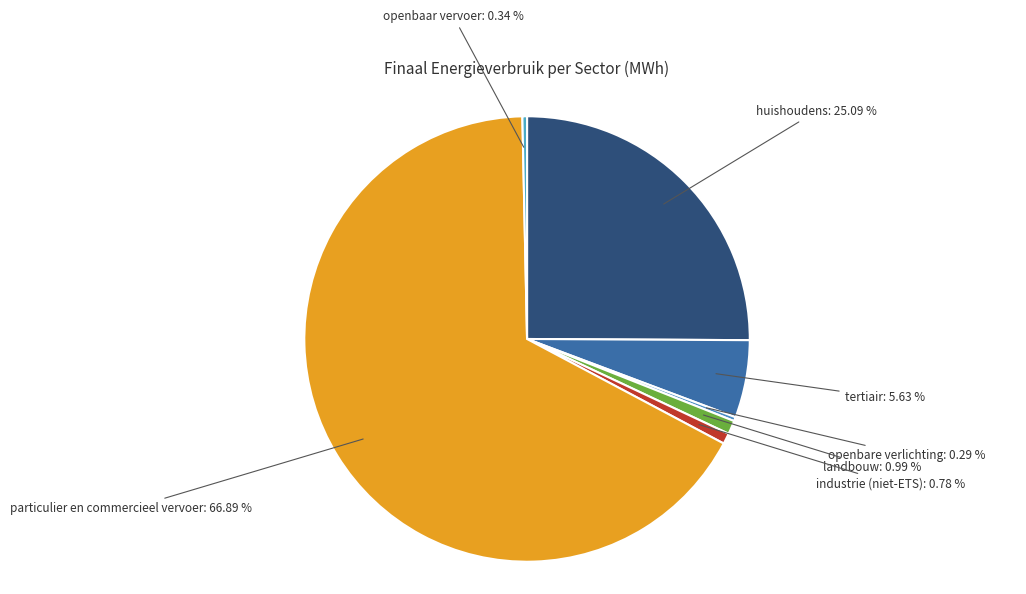

Which category has the smallest portion of the pie?

openbare verlichting